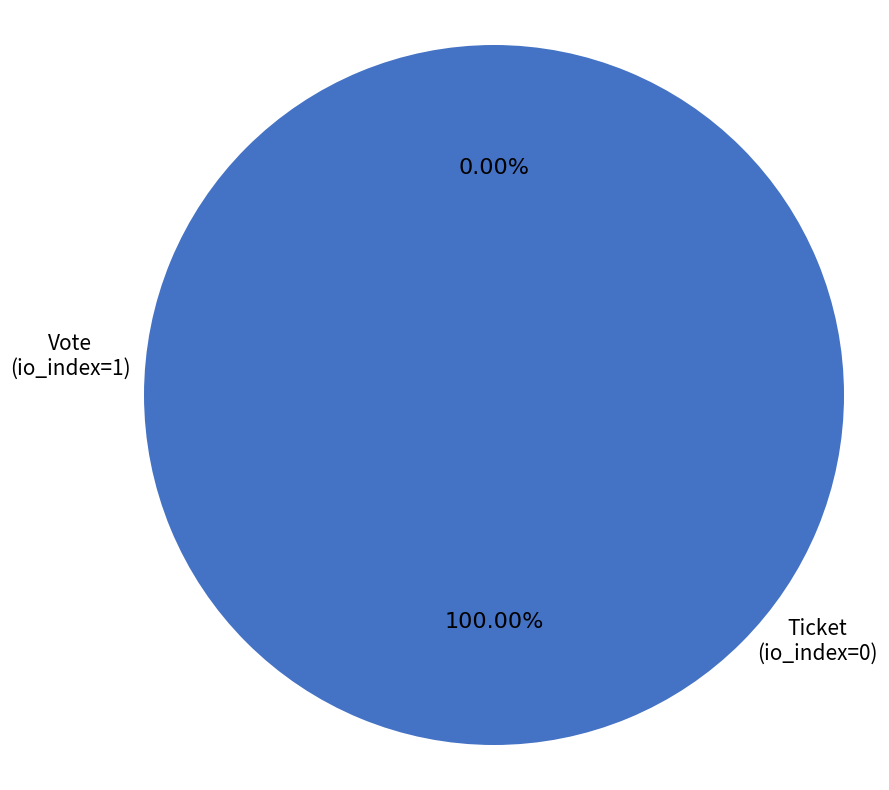

Which category has the smallest portion of the pie?

Ticket (io_index=0)